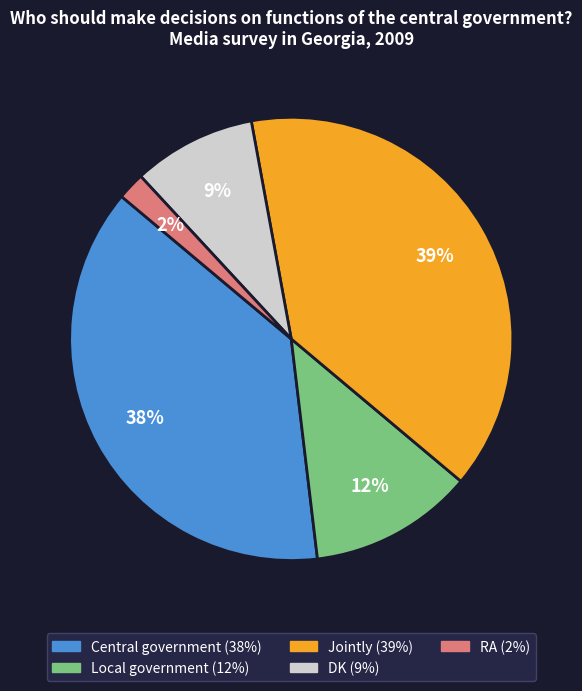

Does Local government account for over 50% of the chart?

No